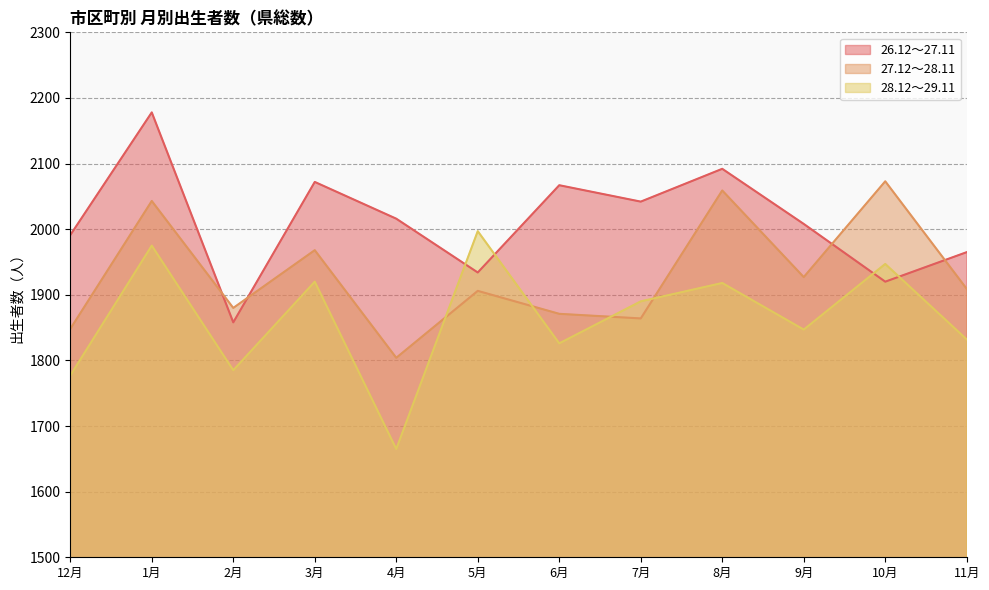

Which series ends up on top after the final intersection of 26.12～27.11 and 27.12～28.11?

26.12～27.11